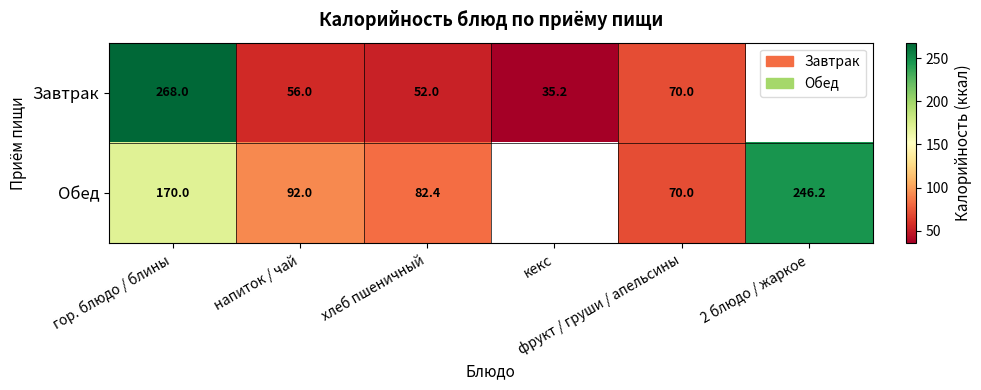

At how many categories does at least one series exceed 127?

2